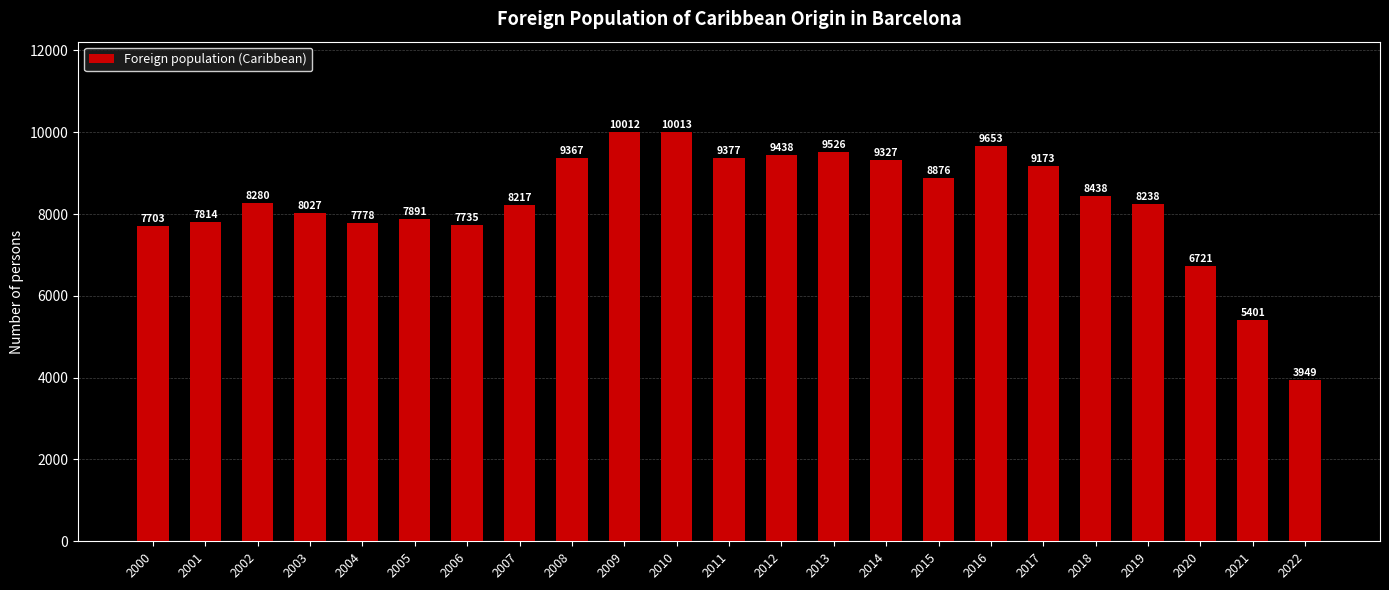

What is the change in value from 2007 to 2014?

+1110